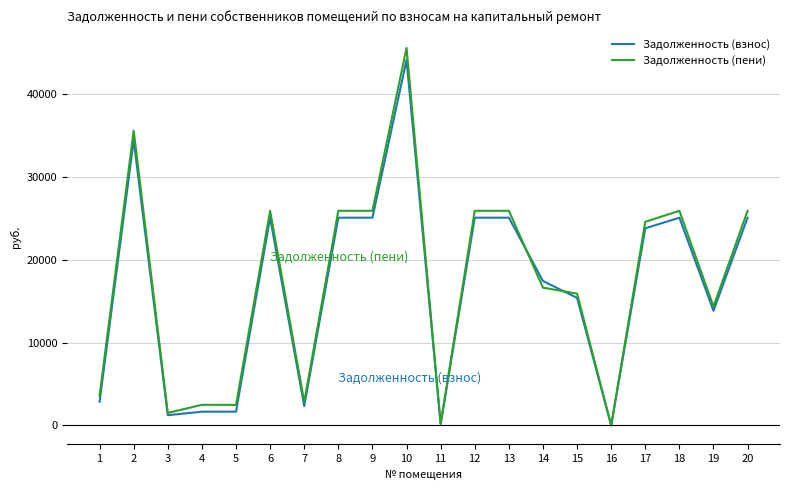

What is the maximum value for Задолженность (взнос)?

44124.4